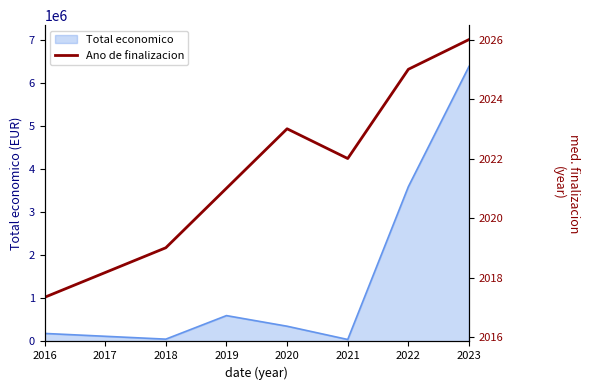

True or false: the data shows 3227.1 at 2022.

False